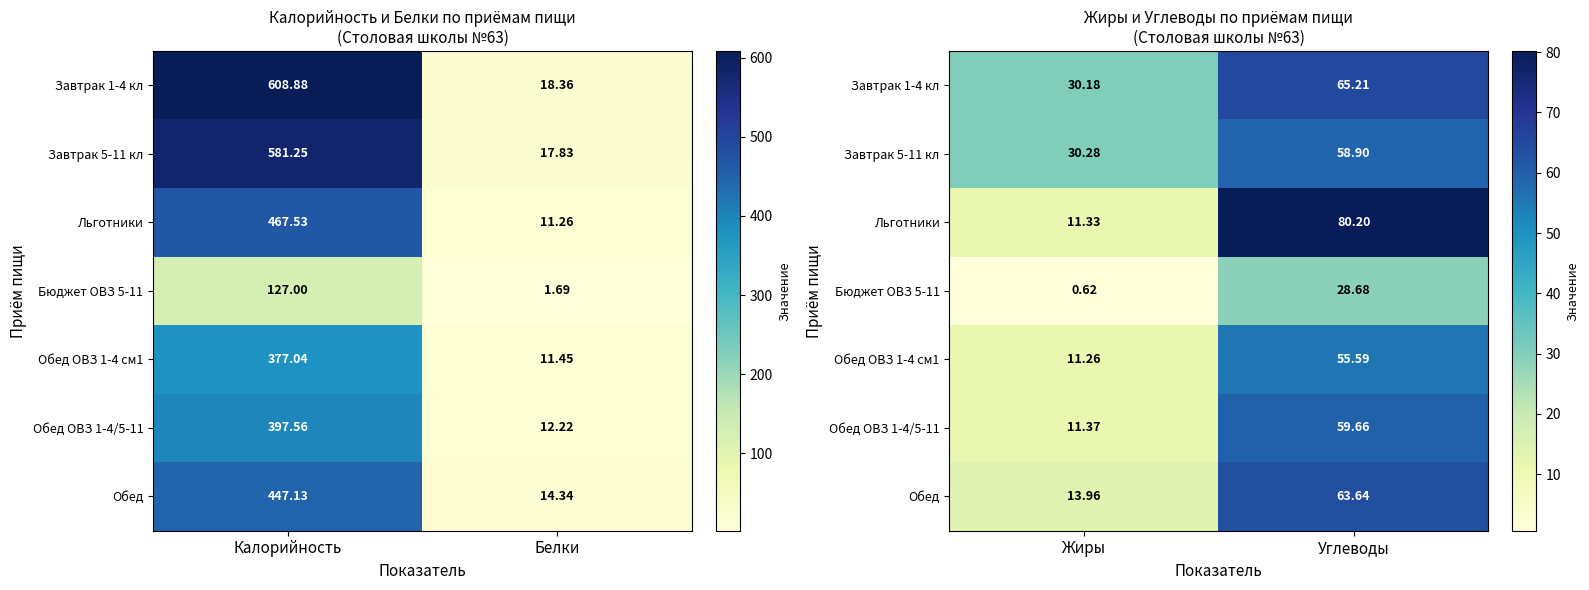

How many data points in Завтрак 1-4 кл are less than 65?

1